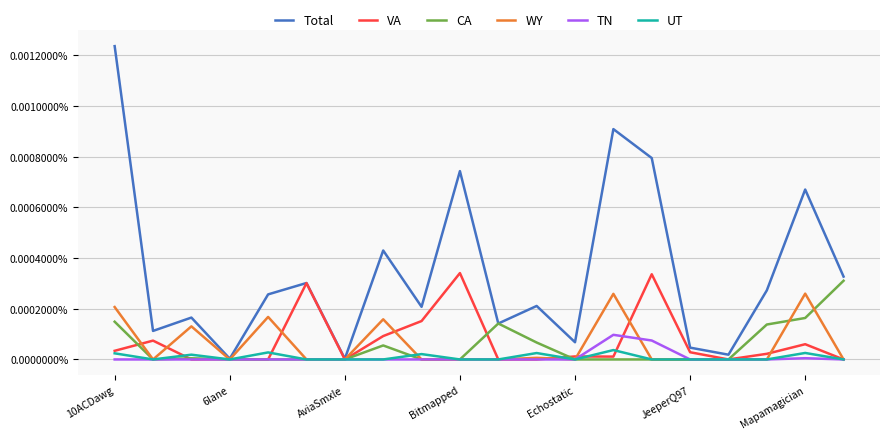

Which series has the widest spread of values?

Total